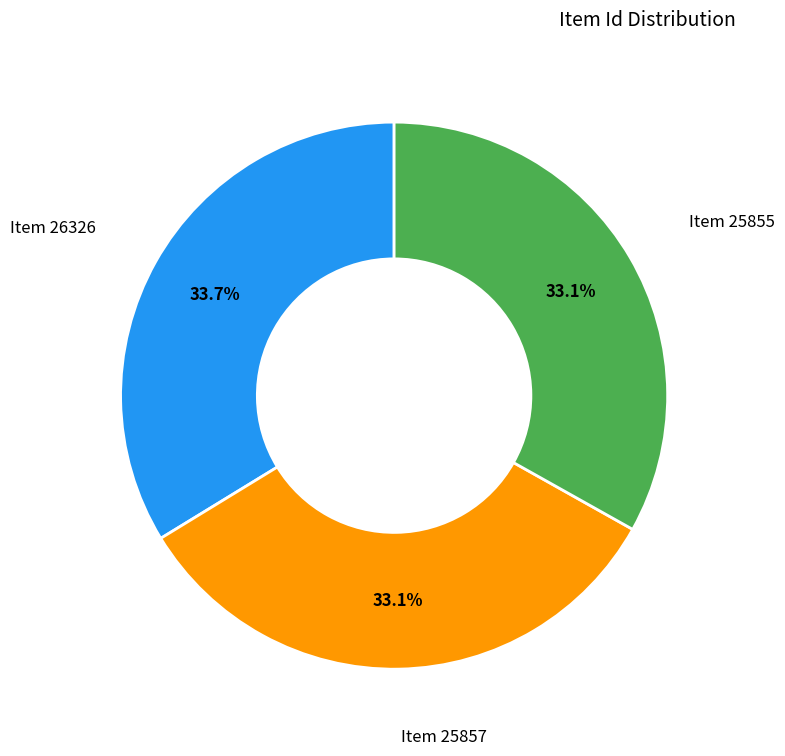

What percentage is NOT represented by Item 25857?

66.9%